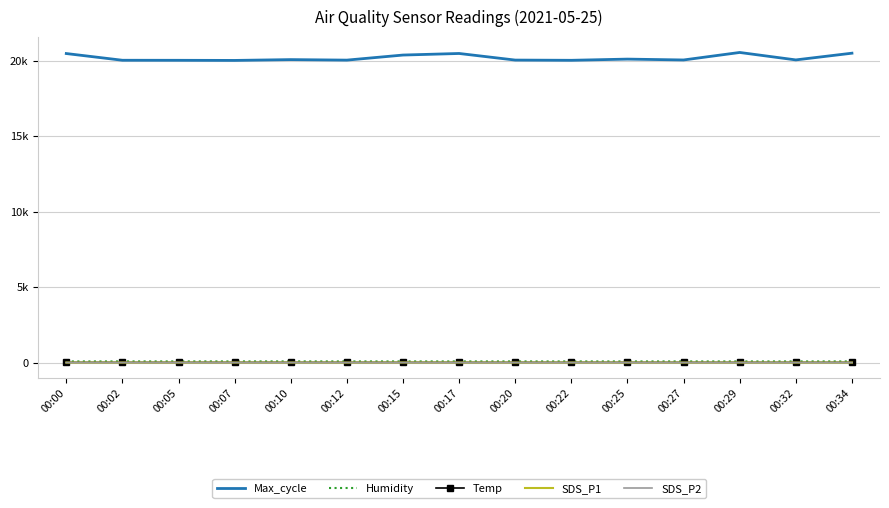

What are all the series names shown in the legend?

Max_cycle, Humidity, Temp, SDS_P1, SDS_P2